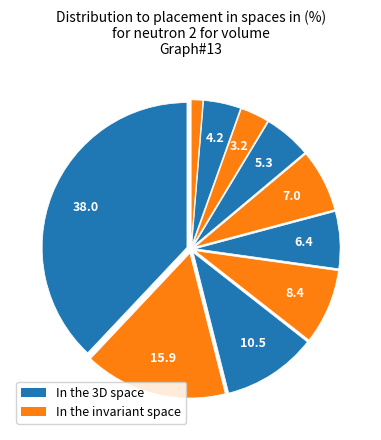

How many segments does this pie chart have?

10